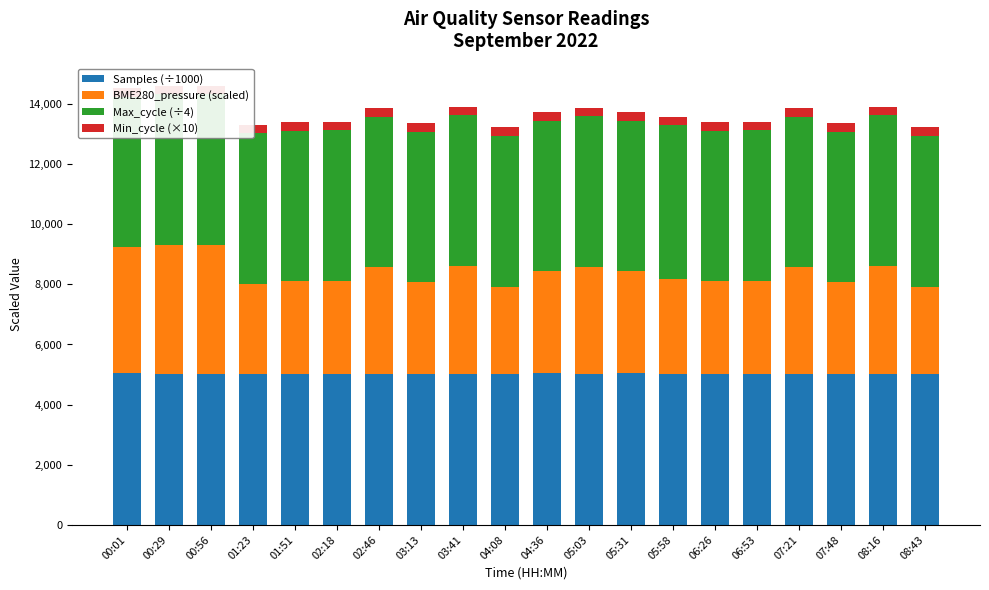

How many data points in BME280_pressure (scaled) are less than 3400?

10